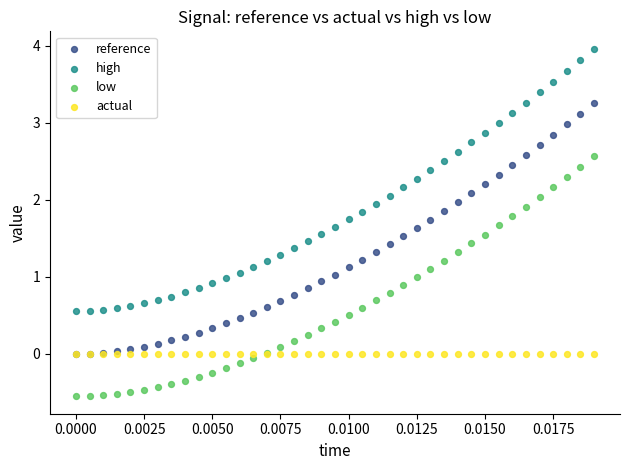

Which series has the largest Y range (max minus min)?

high